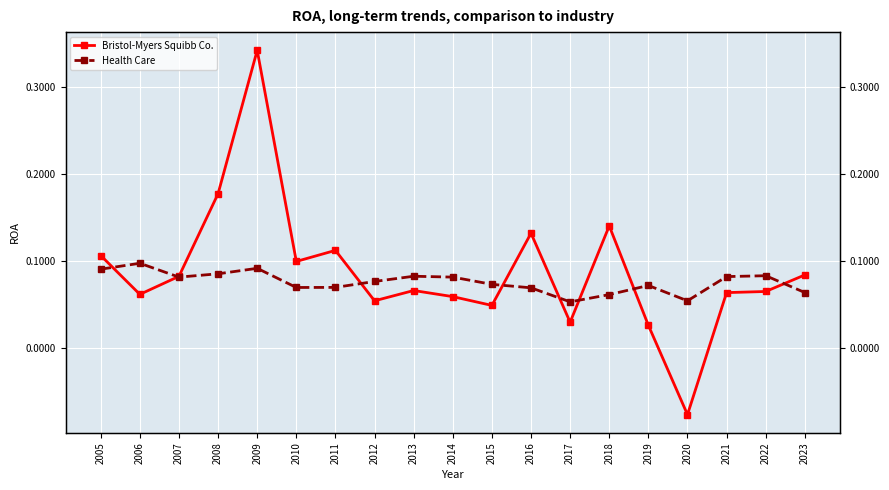

How many lines are shown in the chart?

2